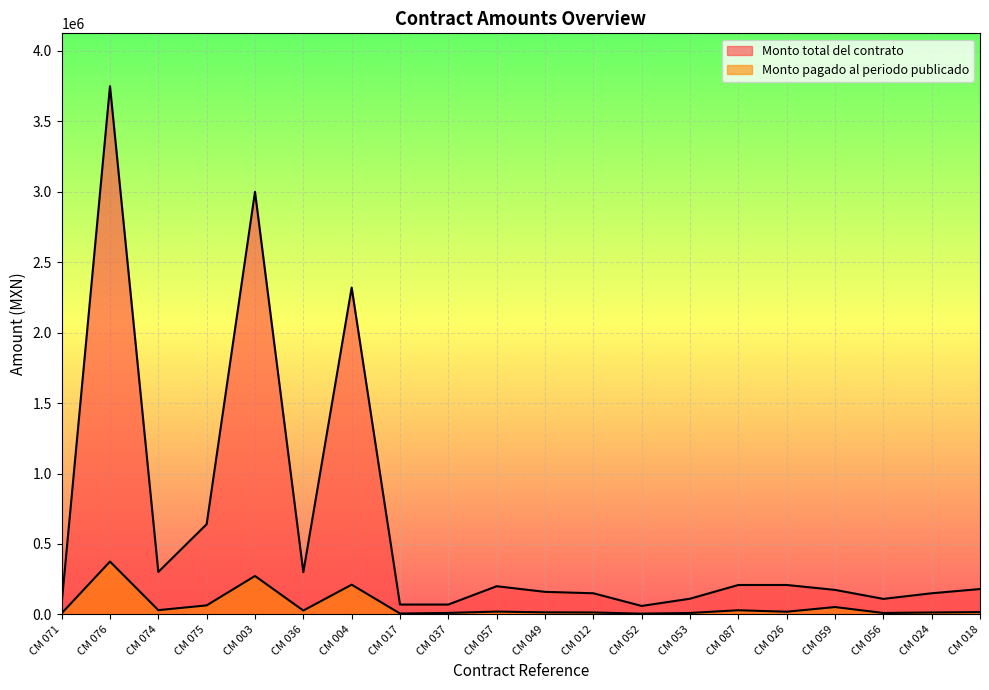

Which category has the highest value in the Monto total del contrato series?

CM 076